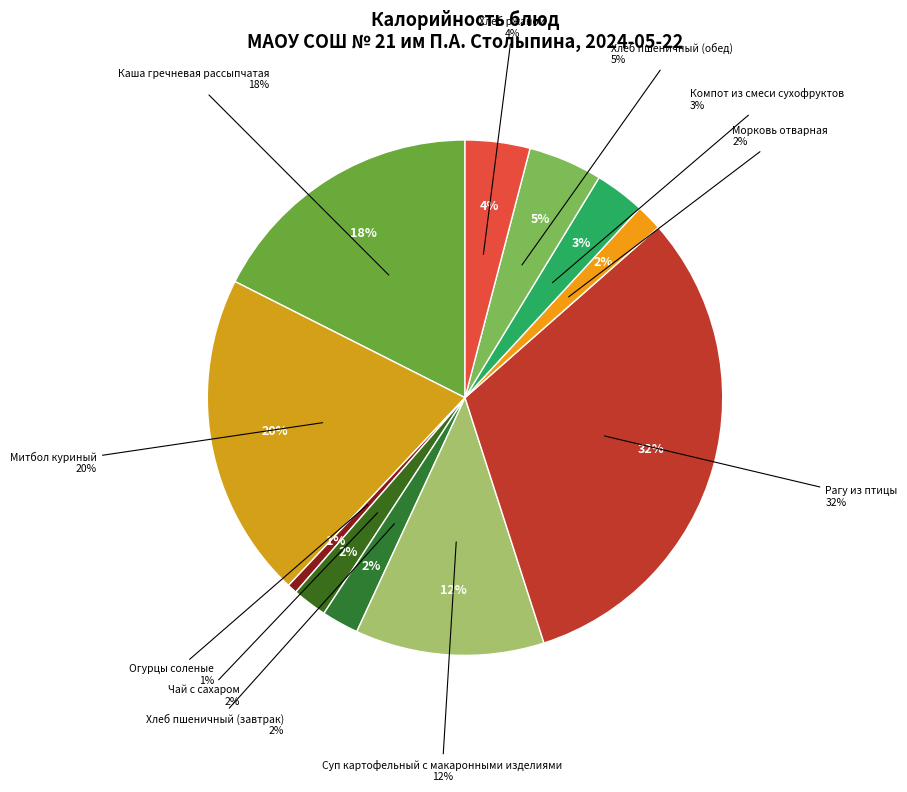

What percentage is the Огурцы соленые slice, to the nearest percent?

1%